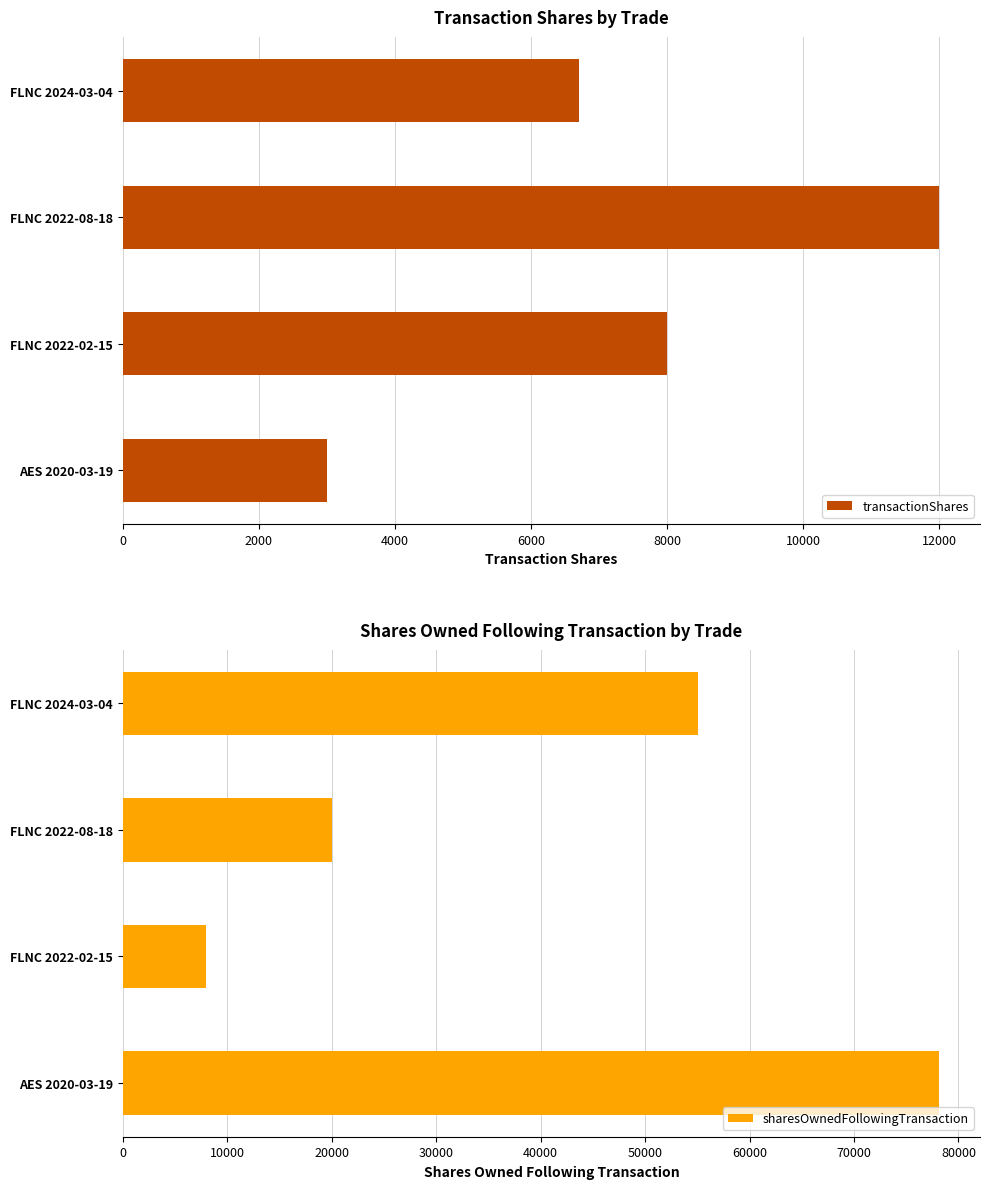

What is the average value of the transactionShares series?

7425